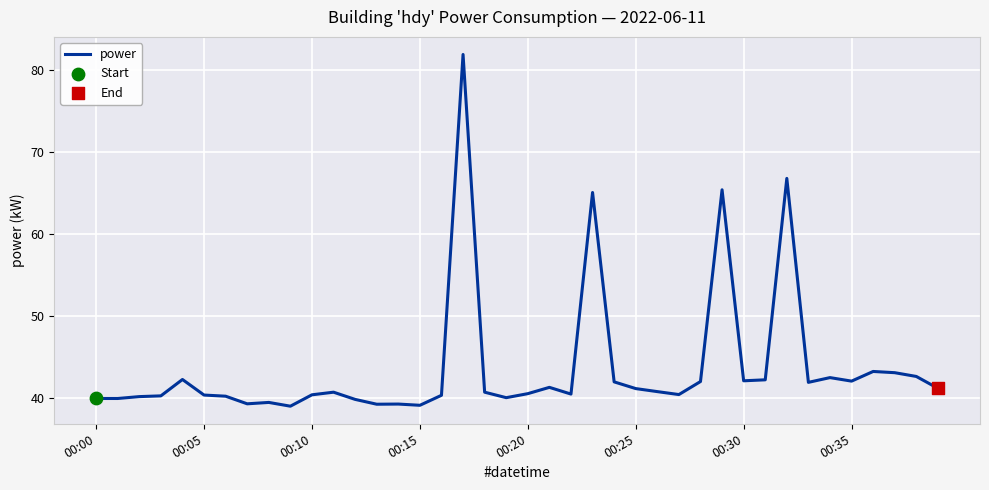

What is the difference between the maximum and minimum values?

42.9